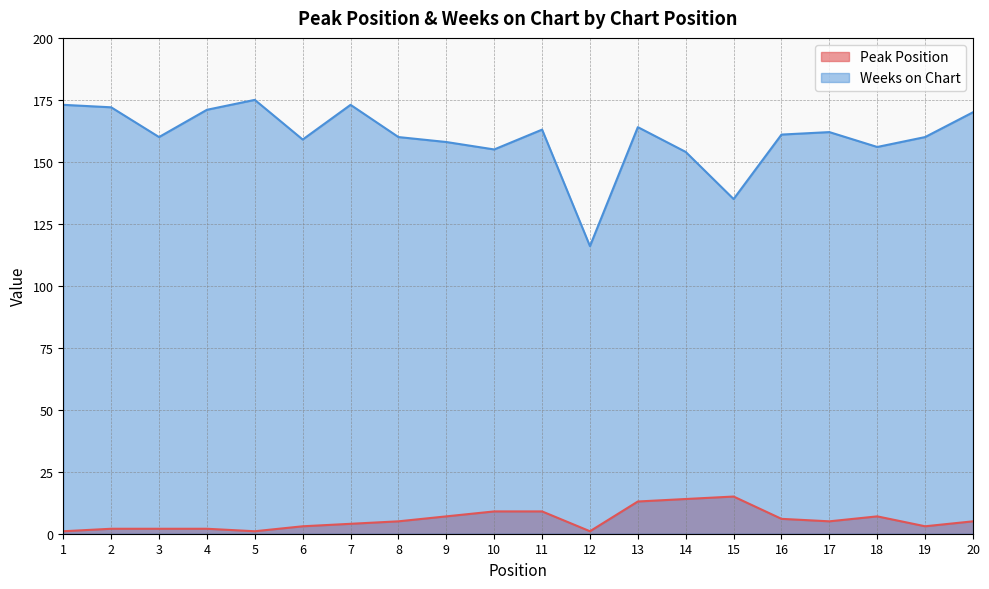

What is the difference between the second highest and minimum values in the Weeks on Chart series?

57